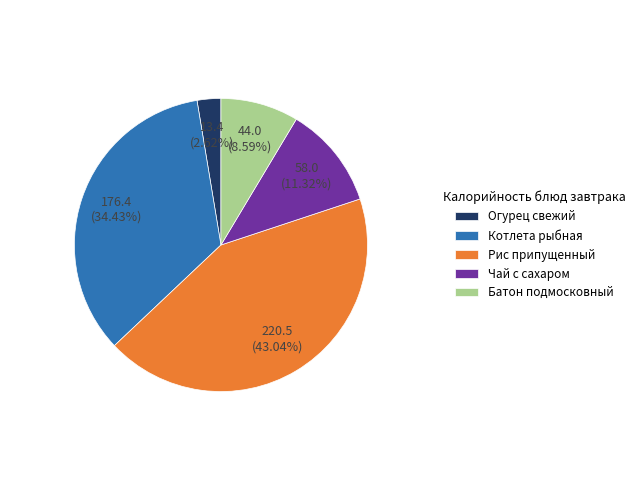

Count the number of slices in the pie.

5